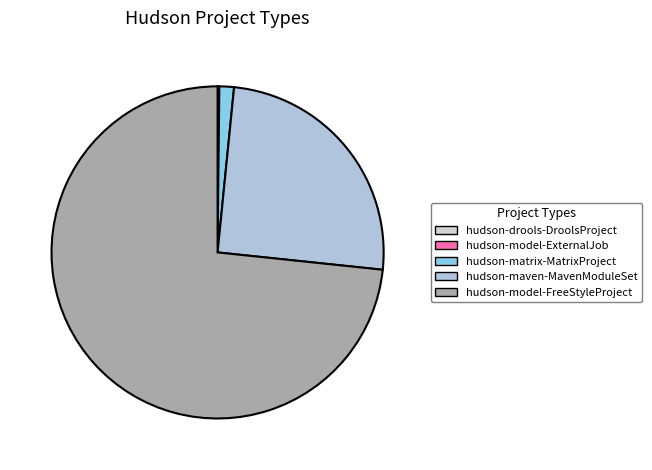

How much of the chart is everything except hudson-model-ExternalJob?

99.8%